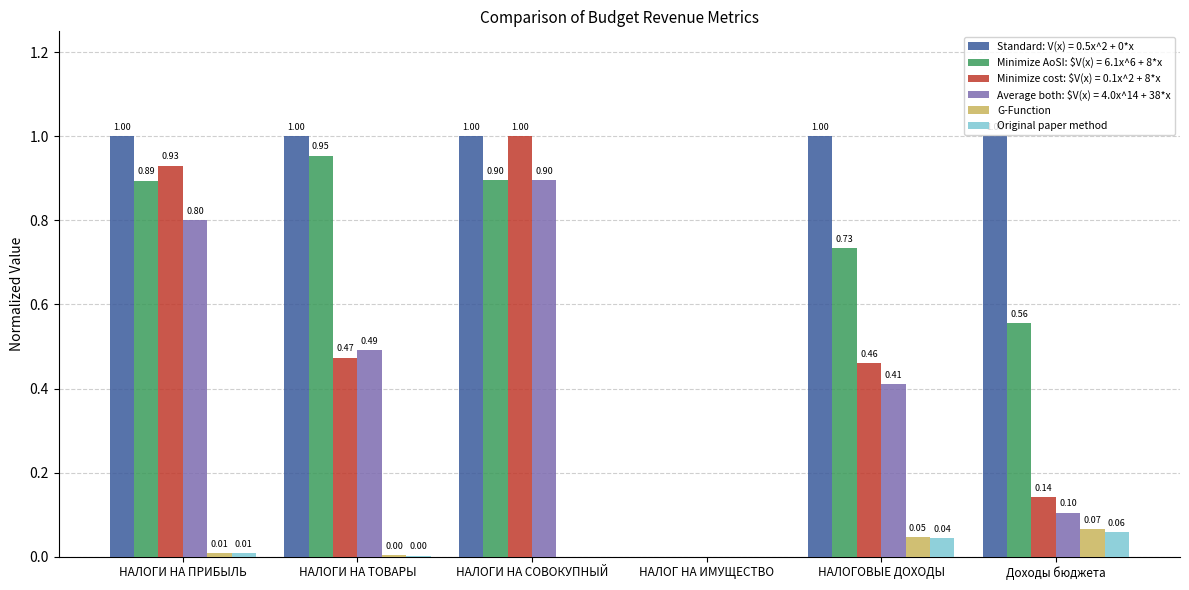

What is the total value across all series at НАЛОГИ НА ПРИБЫЛЬ?

3.6